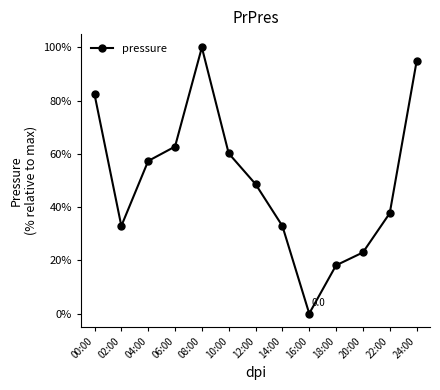

How many values are below 48?

6